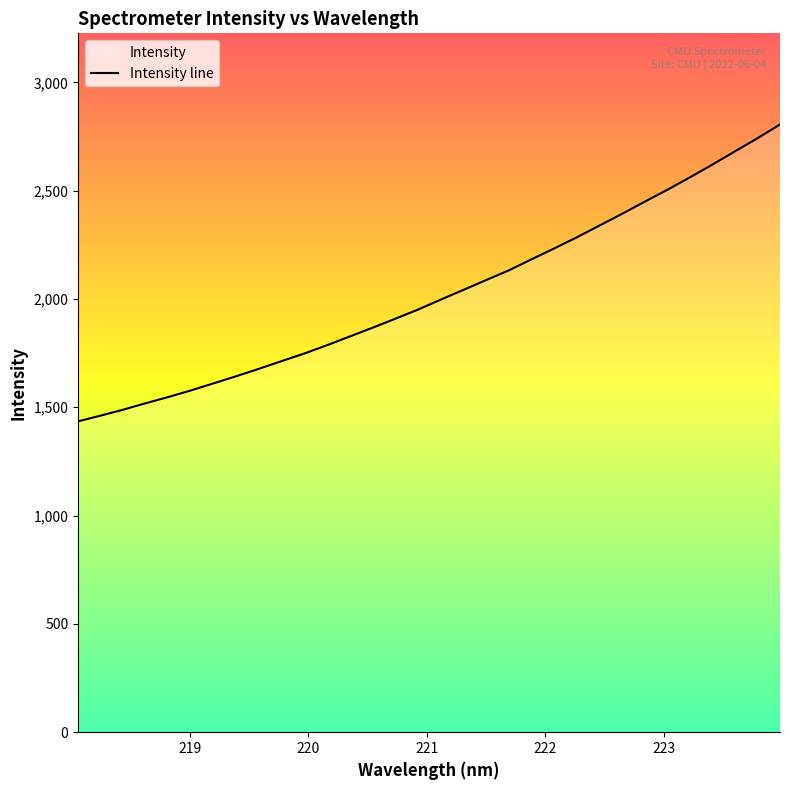

What is the difference between the maximum and minimum values?

1370.3